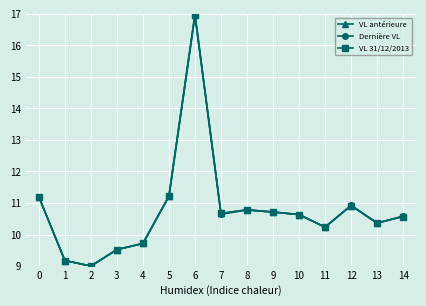

Reading right to left, what are all the values shown in this chart?

VL antérieure: 14=10.6	13=10.4	12=10.9	11=10.2	10=10.6	9=10.7	8=10.8	7=10.7	6=17.0	5=11.2	4=9.7	3=9.5	2=9.0	1=9.2	0=11.2
Dernière VL: 14=10.6	13=10.4	12=10.9	11=10.2	10=10.6	9=10.7	8=10.8	7=10.6	6=17.0	5=11.2	4=9.7	3=9.5	2=9.0	1=9.2	0=11.2
VL 31/12/2013: 14=10.6	13=10.4	12=10.9	11=10.2	10=10.6	9=10.7	8=10.8	7=10.7	6=17.0	5=11.2	4=9.7	3=9.5	2=9.0	1=9.2	0=11.2